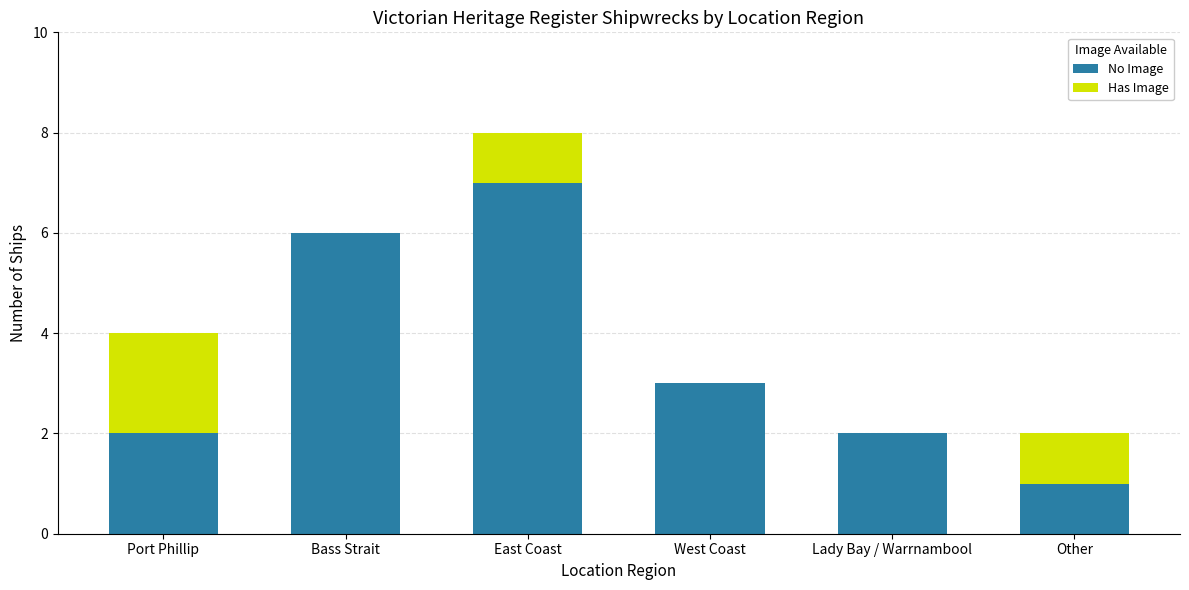

Reading left to right, list the values for the No Image series.

Port Phillip=2	Bass Strait=6	East Coast=7	West Coast=3	Lady Bay / Warrnambool=2	Other=1